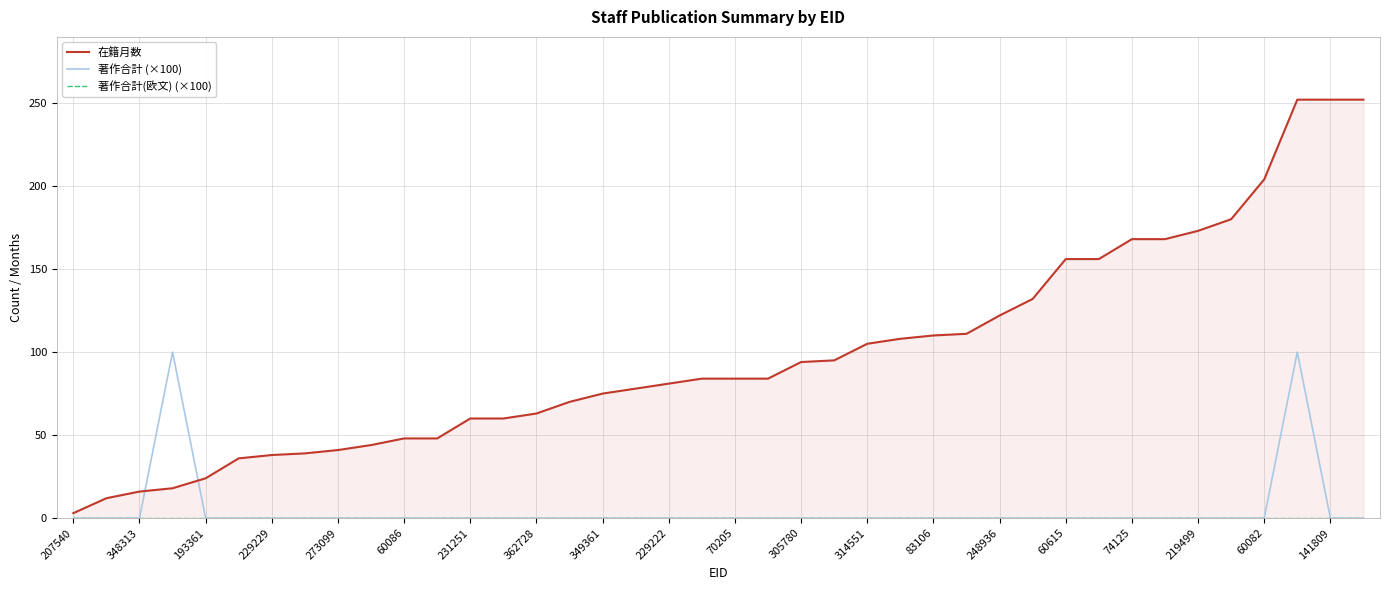

At which label is 著作合計(欧文) (×100) closest to 0?

207540